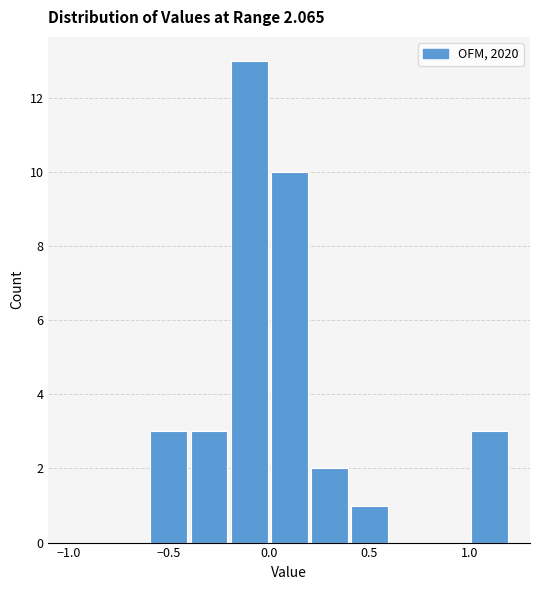

Reading left to right, transcribe this chart: for each bar, give the range it covers on the x-axis and its height. The values are not printed on the chart, so give them approximately, as read against the axis.

-1.0 to -0.8: 0
-0.8 to -0.6: 0
-0.6 to -0.4: 3
-0.4 to -0.2: 3
-0.2 to 0.0: 13
0.0 to 0.2: 10
0.2 to 0.4: 2
0.4 to 0.6: 1
0.6 to 0.8: 0
0.8 to 1.0: 0
1.0 to 1.2: 3